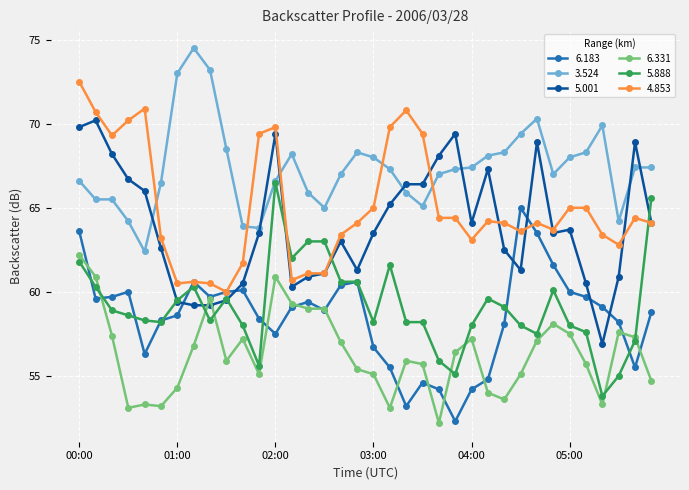

After their last crossing, which series has the higher values: 6.183 or 5.001?

5.001